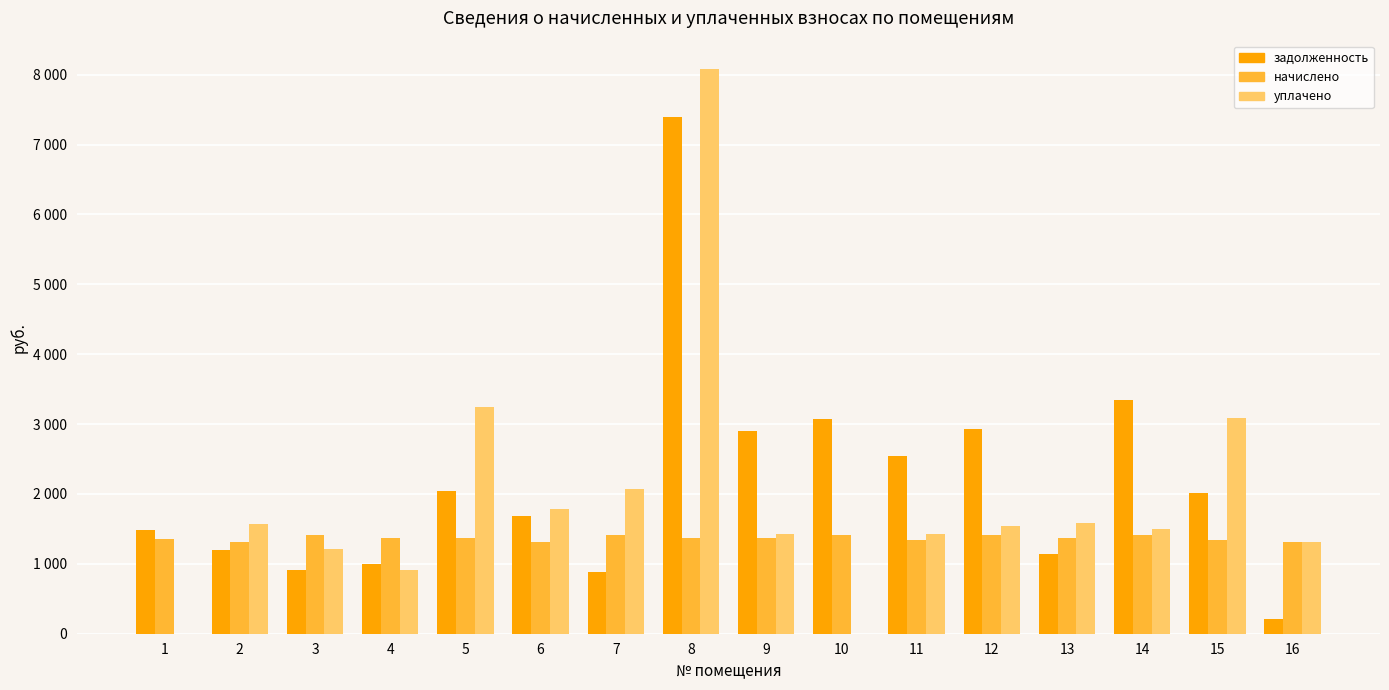

True or false: уплачено has a value of 2315.3 at 12.

False